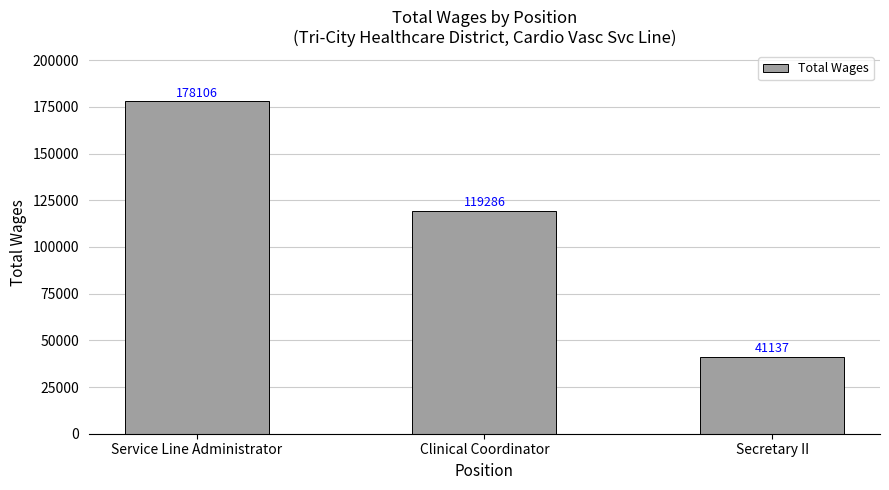

True or false: the data shows 306935 at Service Line Administrator.

False